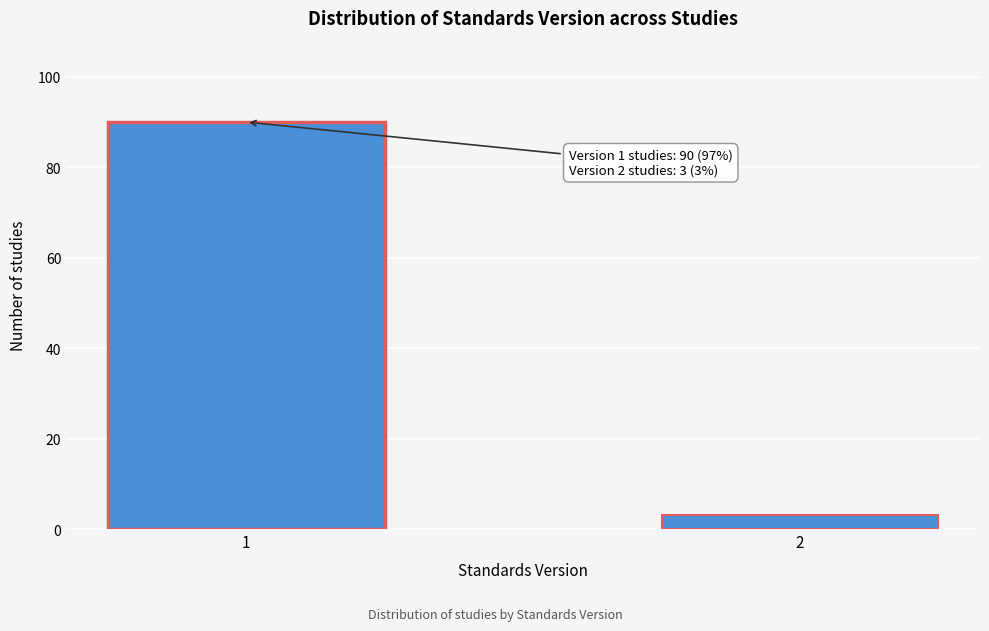

Reading right to left, what are all the values shown in this chart?

3	90